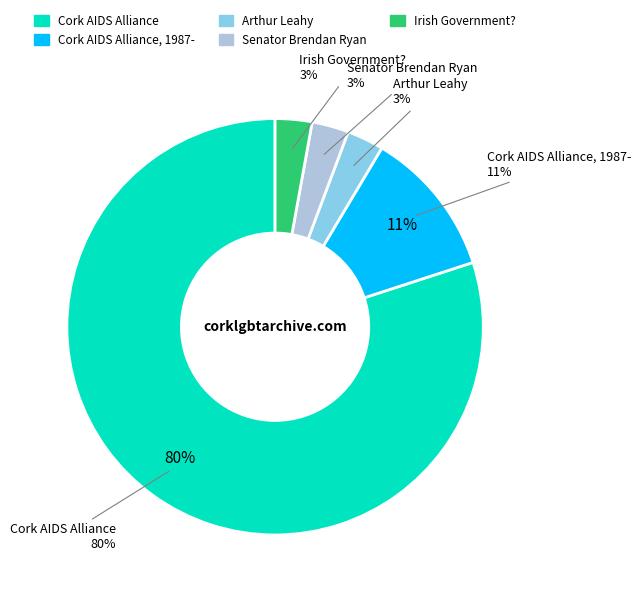

Which slice is the largest?

Cork AIDS Alliance